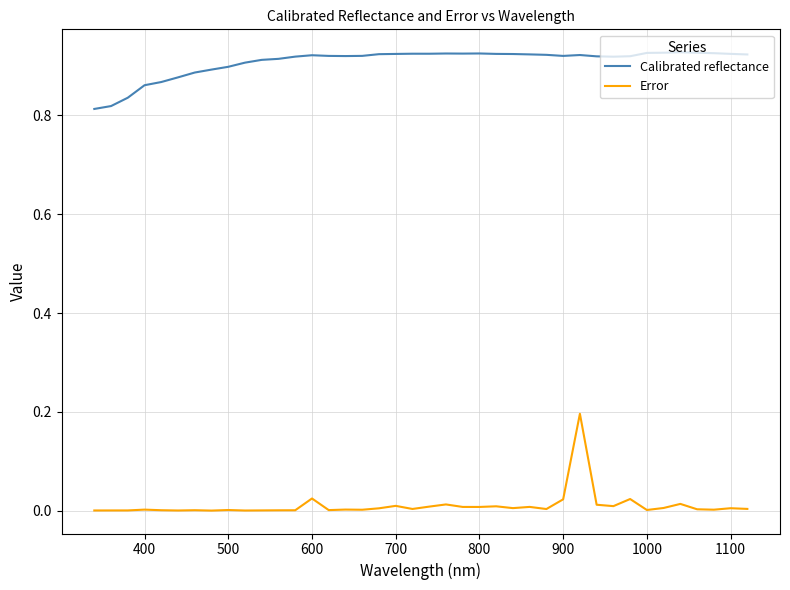

Which series has the largest total across all categories?

Calibrated reflectance